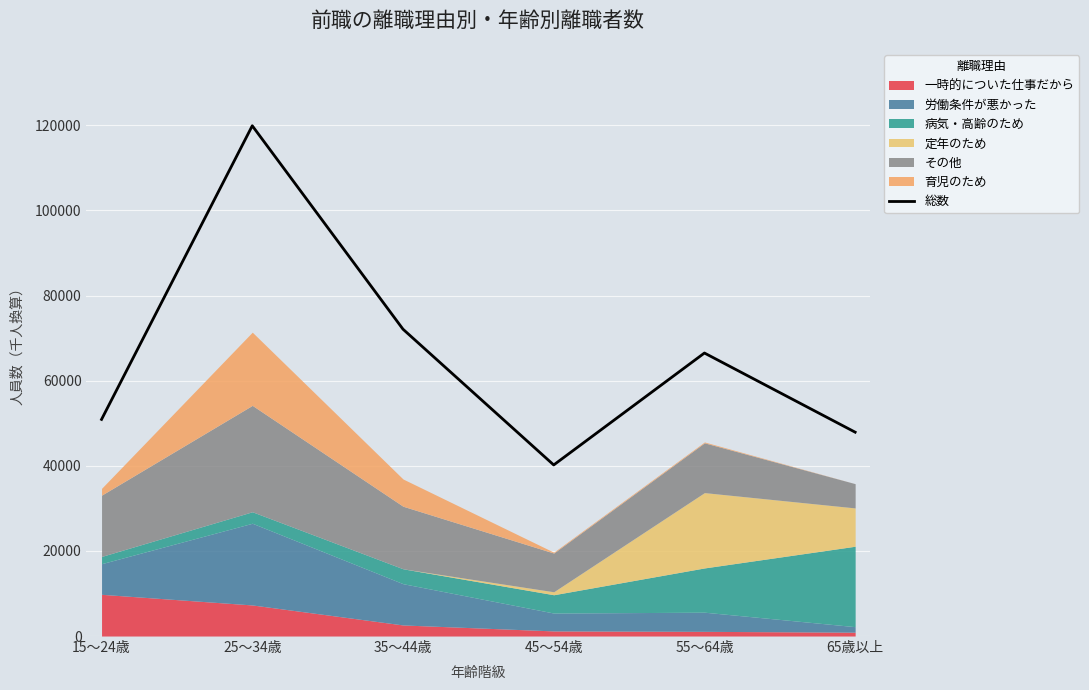

What is the difference between the maximum and minimum values?

79700